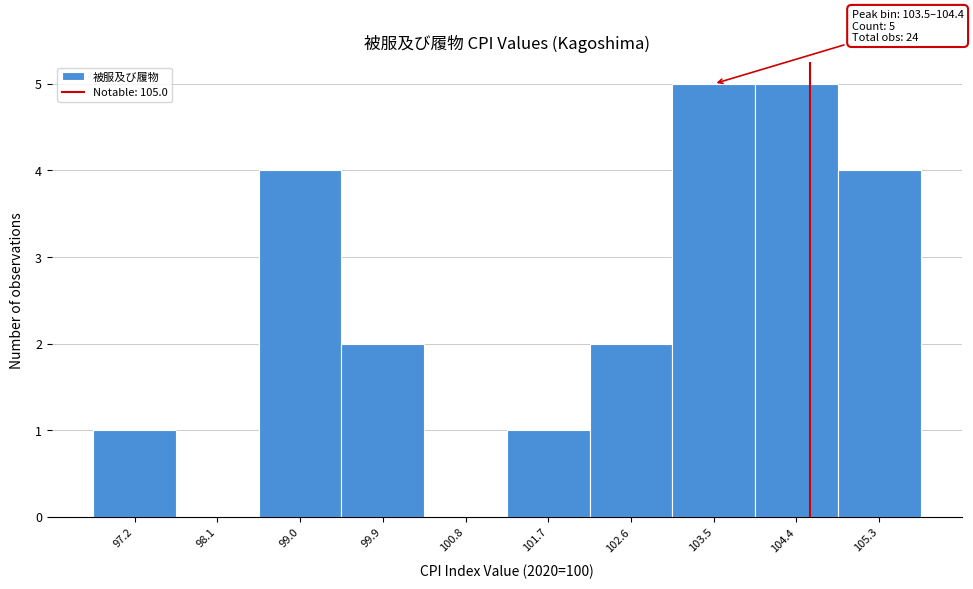

Reading right to left, extract all data points from this chart.

105.3=4	104.4=5	103.5=5	102.6=2	101.7=1	100.8=0	99.9=2	99.0=4	98.1=0	97.2=1